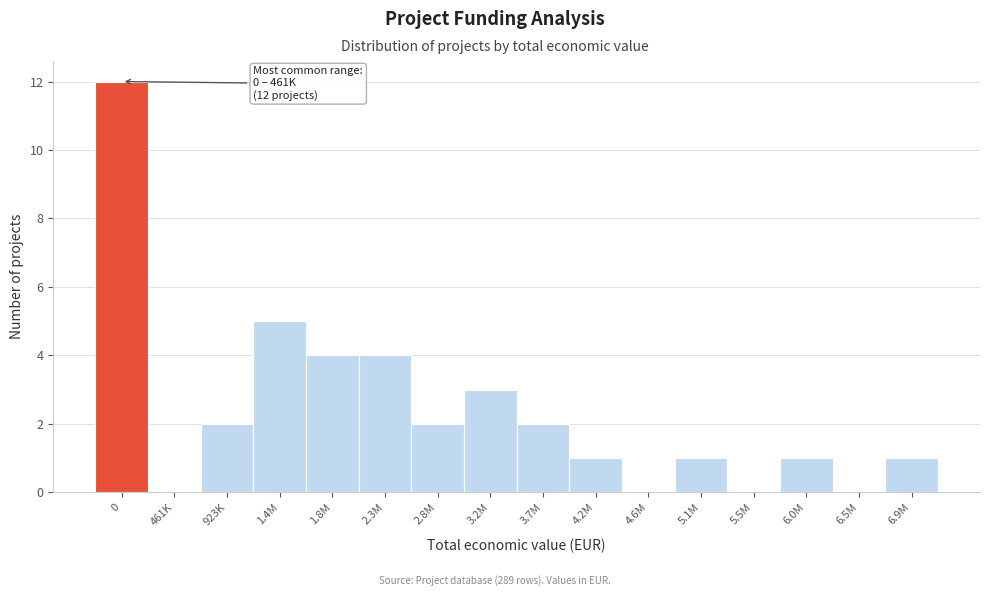

Reading right to left, list all the values displayed in this chart.

6.9M=1	6.5M=0	6.0M=1	5.5M=0	5.1M=1	4.6M=0	4.2M=1	3.7M=2	3.2M=3	2.8M=2	2.3M=4	1.8M=4	1.4M=5	923K=2	461K=0	0=12